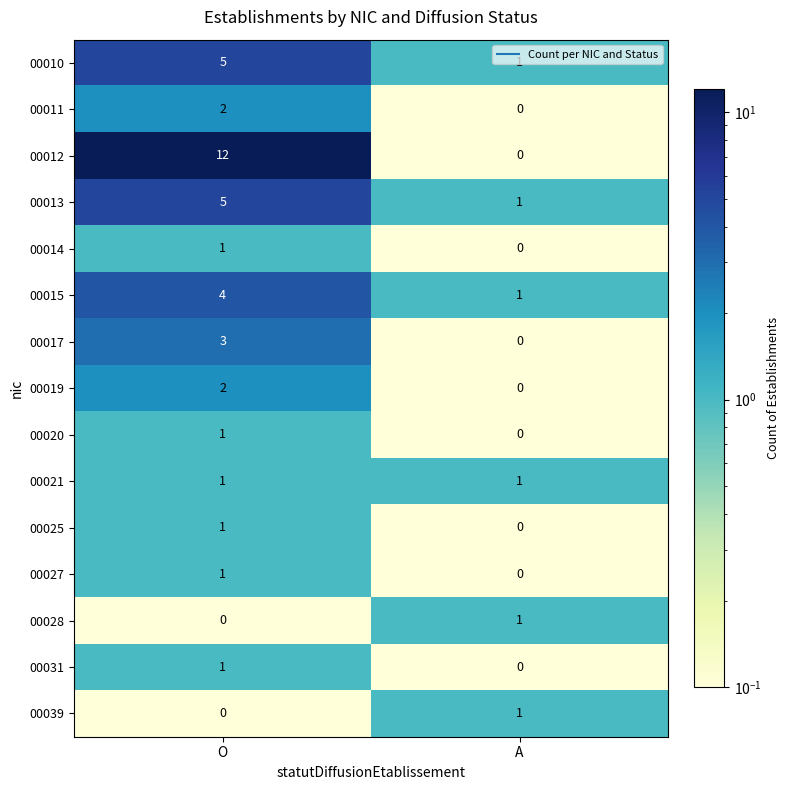

Which series has the largest total across all categories?

00012